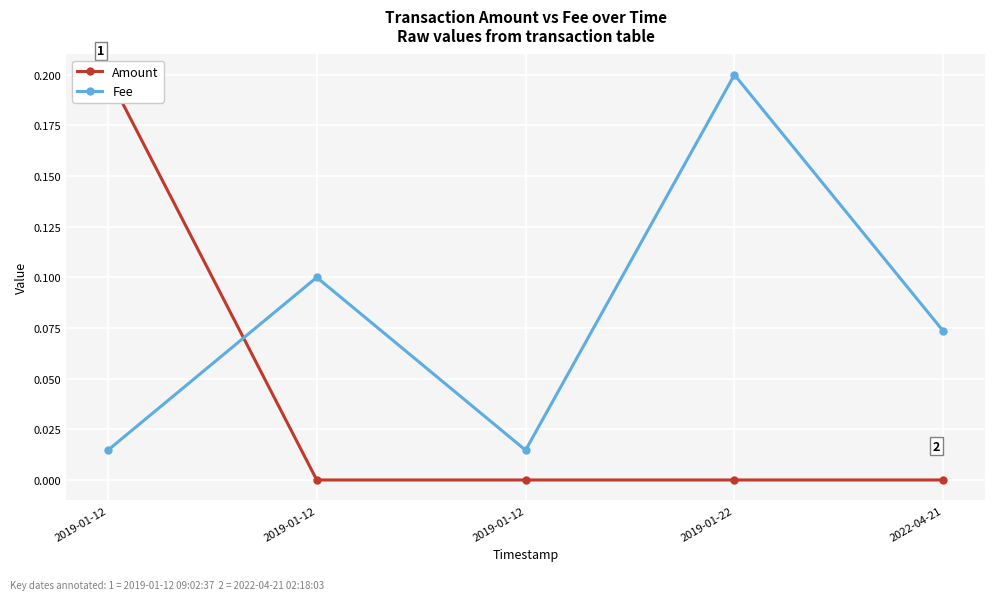

What is the average value of the Fee series?

0.1